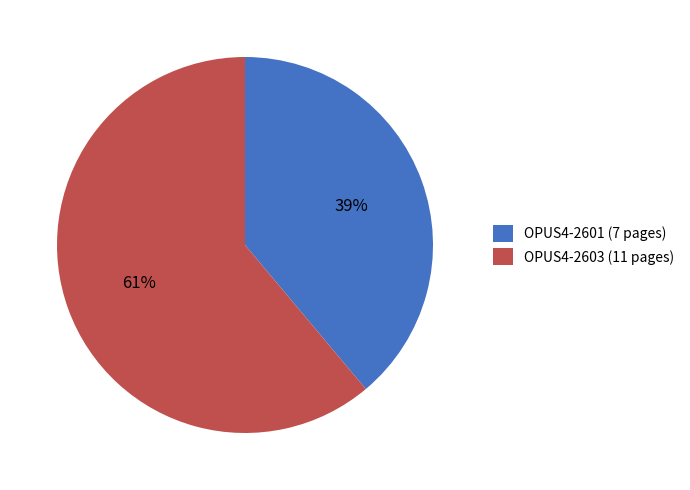

Do OPUS4-2603 (11 pages) and OPUS4-2601 (7 pages) together represent more than half of the pie?

Yes